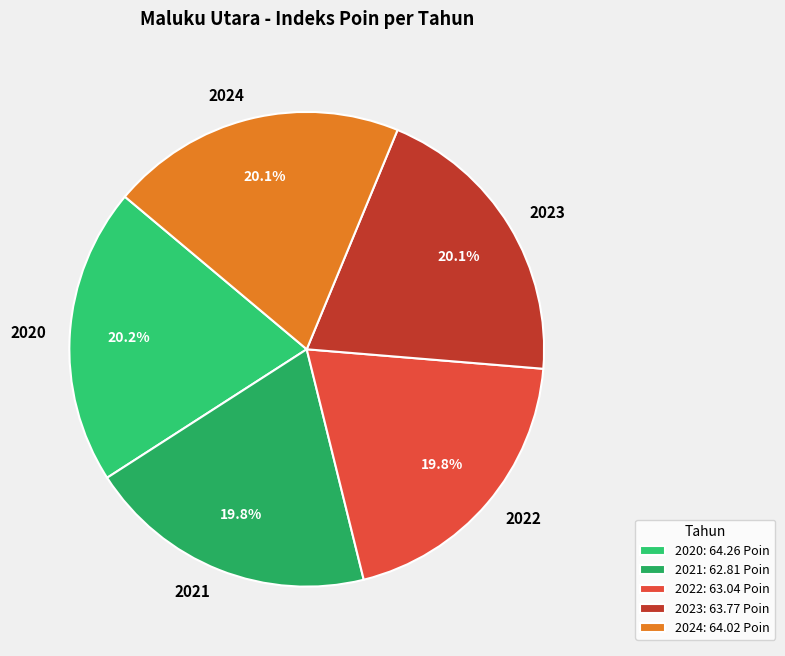

Approximately how many times larger is the value at 2021 compared to 2020?

1.0